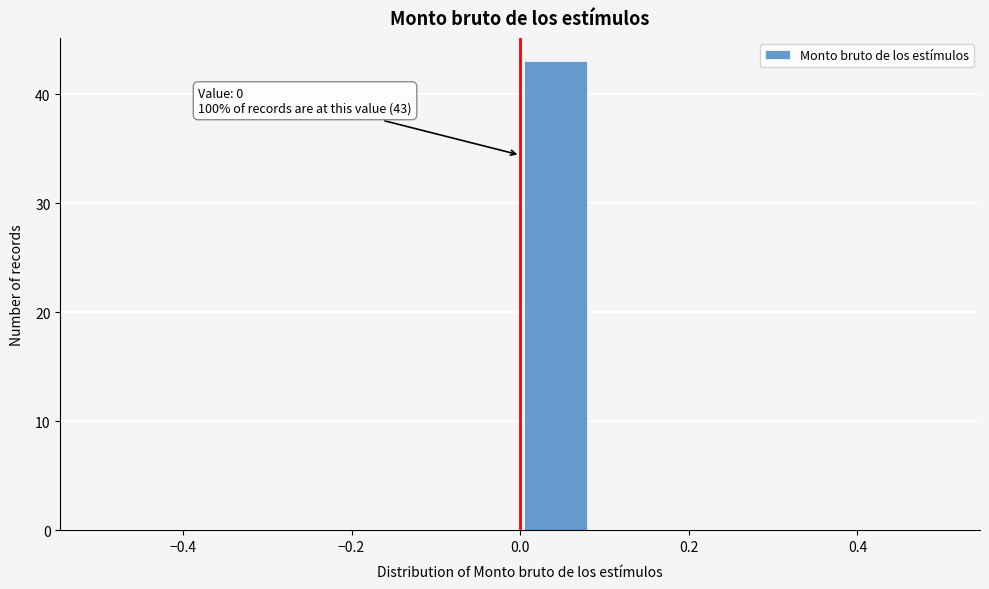

Which range on the x-axis has the tallest bar?

0.00 to 0.08